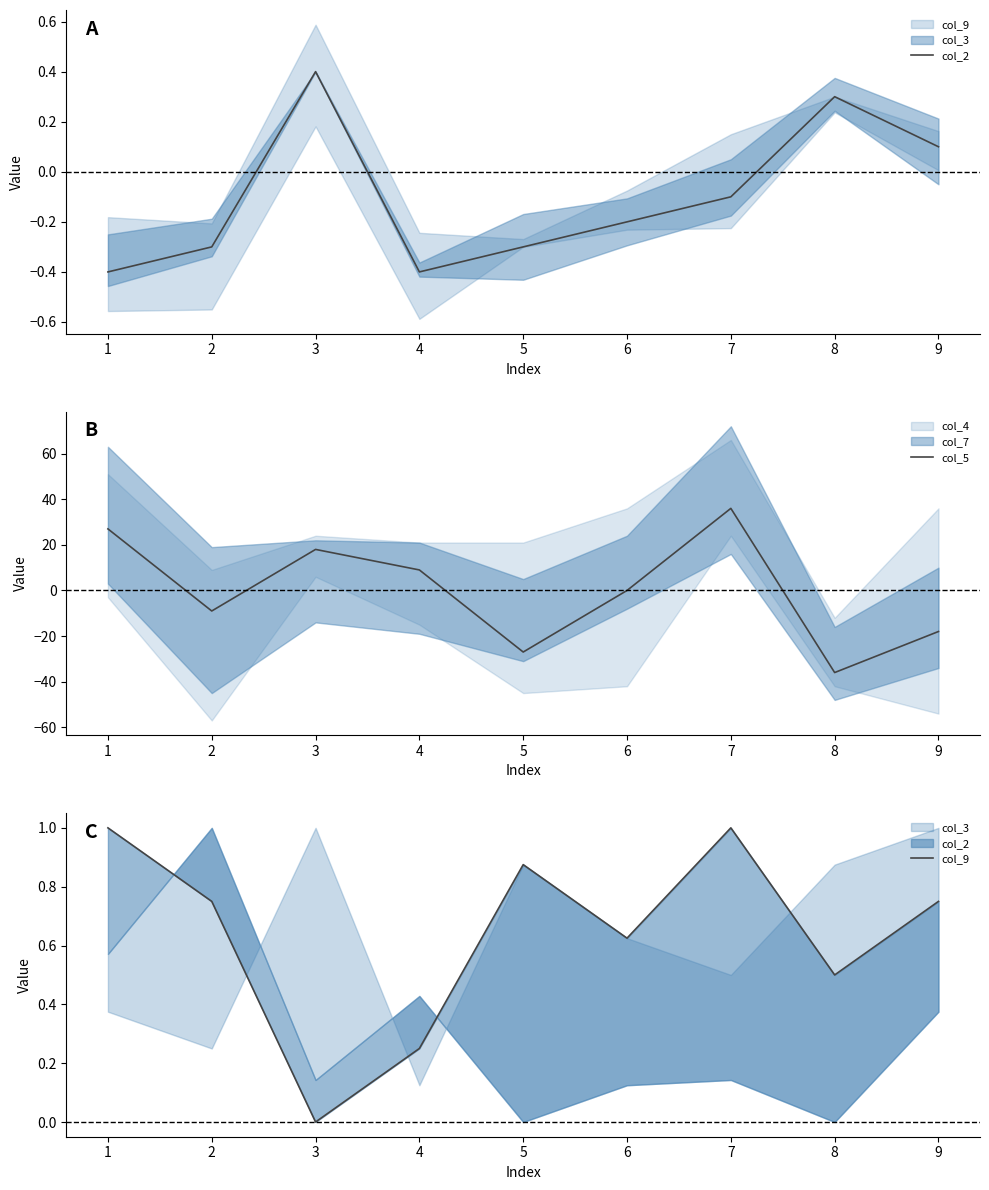

List the labels in order of col_5 value, largest first.

7, 1, 3, 4, 6, 2, 9, 5, 8